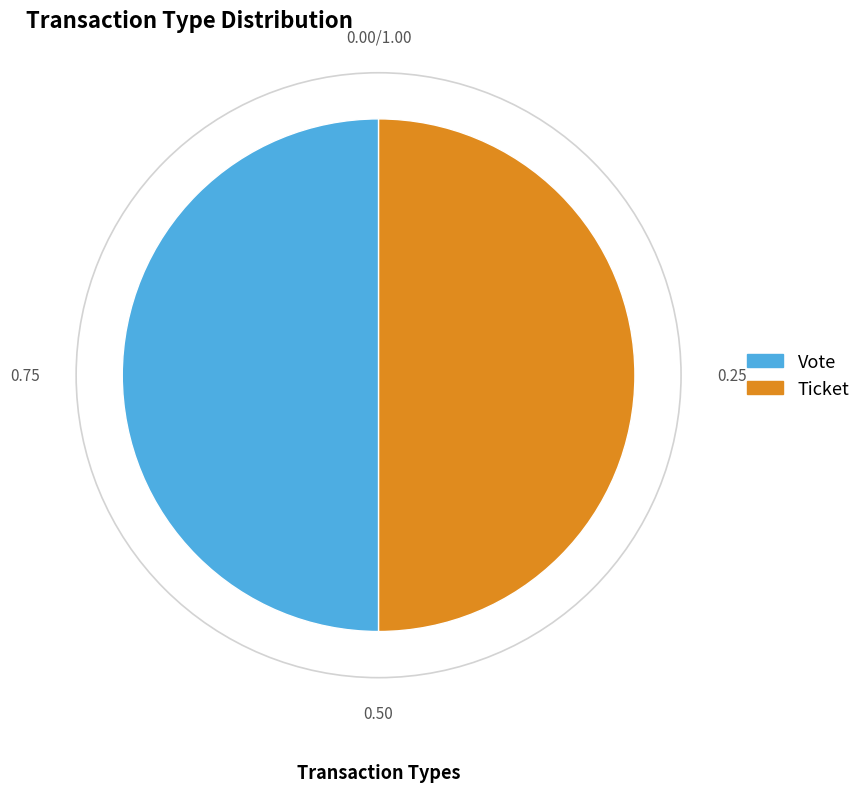

Approximately how many times larger is the value at Ticket compared to Vote?

1.0